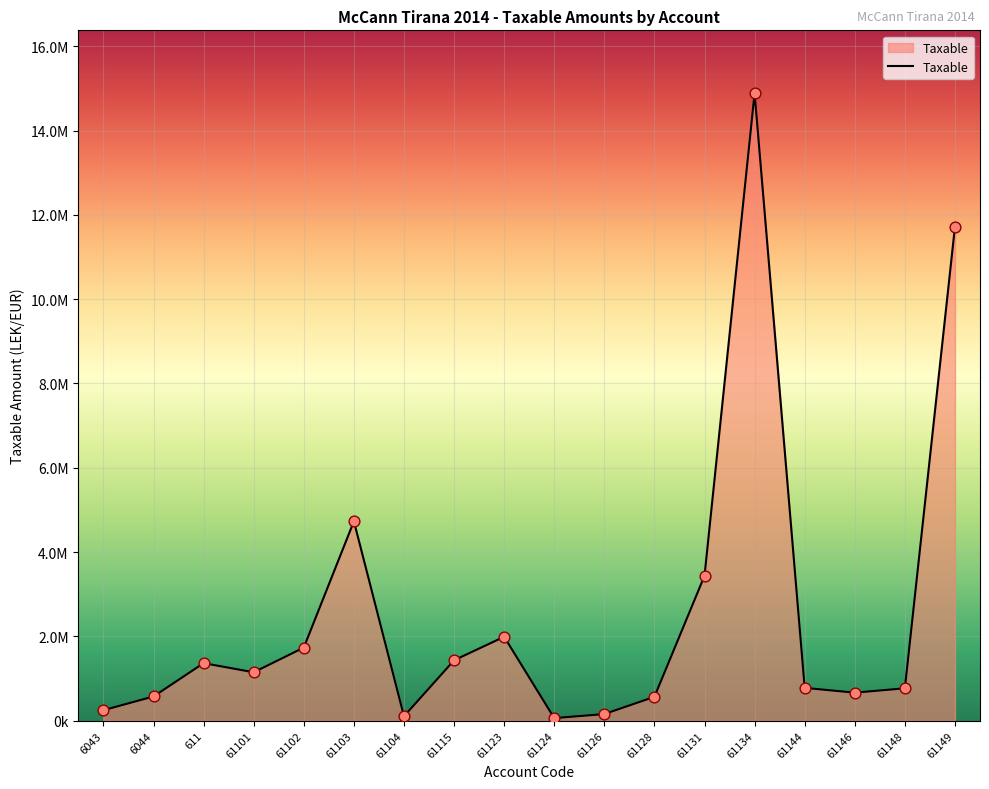

What is the change in value from 6043 to 61149?

+11467649.6